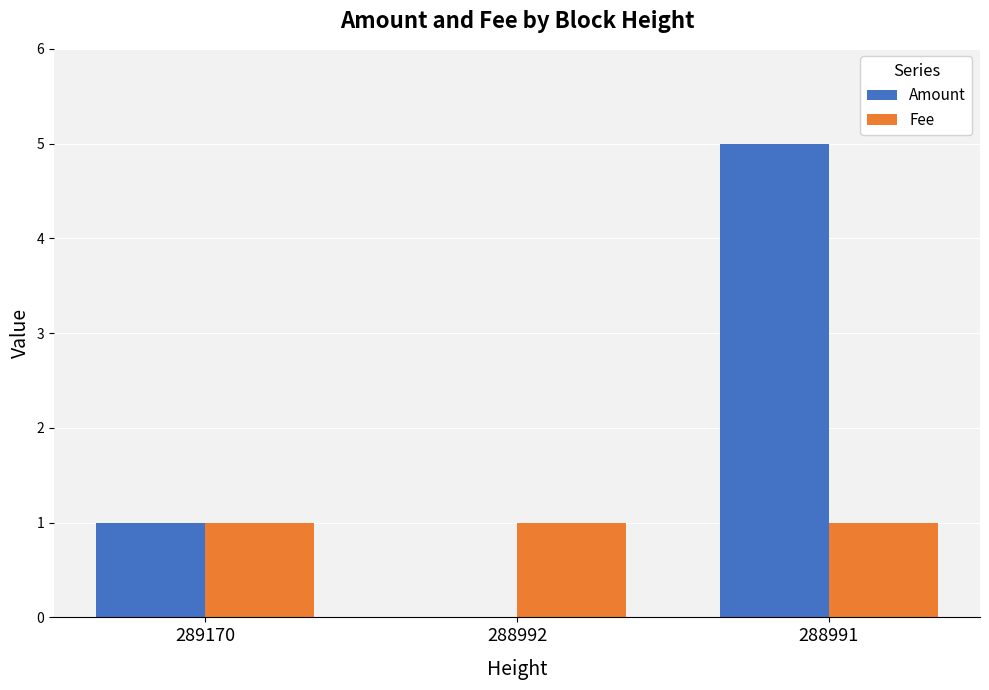

True or false: Fee has a value of 1 at 288992.

True